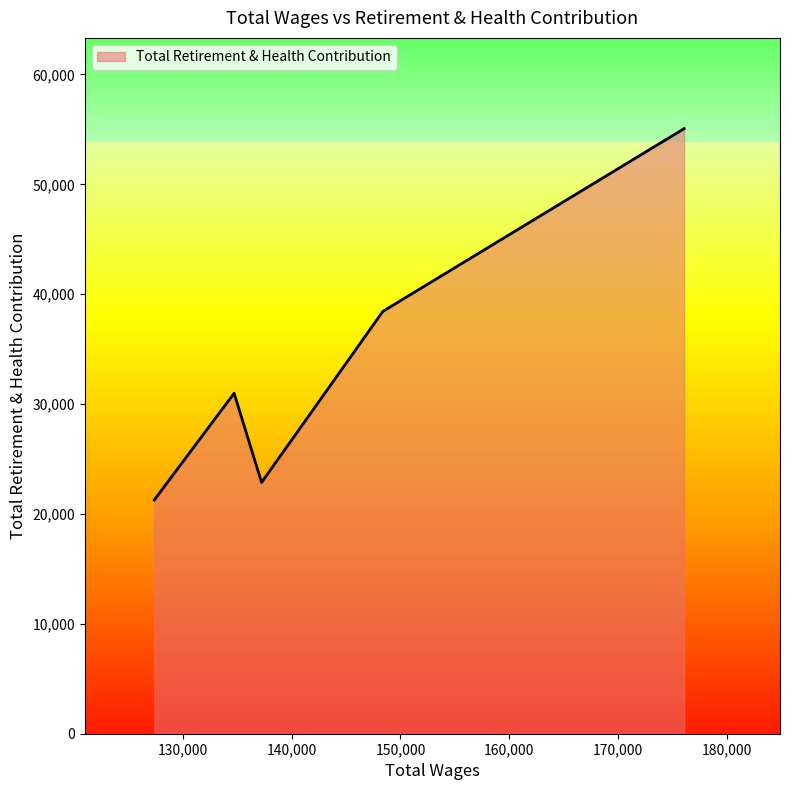

Is it true that the value at 137253.0 is 22870?

True